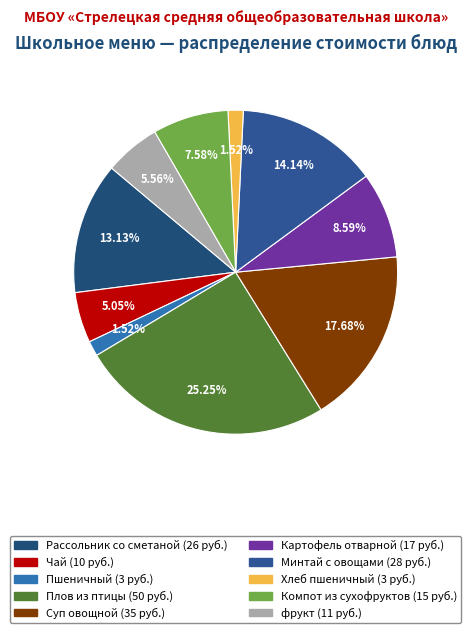

To the nearest percent, what is the combined percentage of Пшеничный and Компот из сухофруктов?

9%